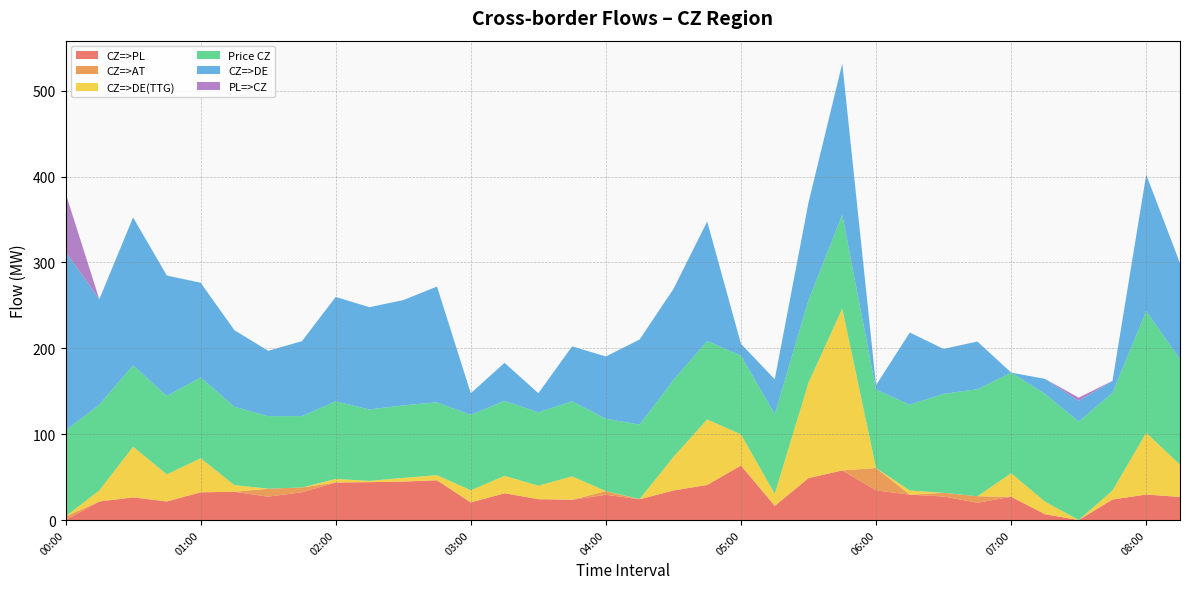

Reading left to right, list all the values displayed in this chart.

CZ=>PL: 0.0	21.6	26.4	21.6	32.3	32.9	27.2	32.3	43.7	44.1	44.8	46.3	20.5	31.2	24.3	23.6	29.4	24.2	34.4	40.9	63.5	16.5	48.8	57.8	34.6	29.5	27.4	20.1	27.1	6.8	0.0	23.9	29.7	26.9
CZ=>AT: 4.2	0.0	0.0	0.0	0.0	0.0	9.3	5.6	0.0	0.0	0.0	0.0	0.0	0.0	0.0	0.0	4.3	0.0	0.0	0.0	0.0	0.0	0.0	0.0	26.0	0.0	4.3	7.6	0.0	0.0	0.0	0.0	0.0	0.0
CZ=>DE(TTG): 0.0	12.9	59.0	31.6	39.7	7.8	0.0	0.0	4.2	1.5	4.3	6.0	14.2	20.3	15.7	27.3	0.0	0.2	39.1	76.3	36.3	14.1	111.2	188.6	0.0	4.9	0.0	0.0	27.4	14.7	0.0	10.4	72.0	37.6
Price CZ: 99.9	99.9	94.7	91.3	94.1	91.2	84.5	83.1	90.3	83.1	84.5	84.8	87.8	87.3	85.5	87.5	84.2	86.8	89.7	91.3	91.6	92.6	96.0	109.1	91.2	100.0	115.2	124.6	117.2	125.5	114.7	113.8	141.6	122.7
CZ=>DE: 208.6	122.8	172.3	140.3	110.3	89.2	76.1	87.3	121.6	119.2	122.6	134.9	25.2	44.3	22.2	63.9	72.6	99.1	105.9	139.2	13.8	40.8	113.8	176.2	5.3	84.0	52.4	55.6	0.0	17.4	24.1	13.9	159.0	112.0
PL=>CZ: 68.2	0.0	0.0	0.0	0.0	0.0	0.0	0.0	0.0	0.0	0.0	0.0	0.0	0.0	0.0	0.0	0.0	0.0	0.0	0.0	0.0	0.0	0.0	0.0	0.0	0.0	0.0	0.0	0.0	0.0	3.8	0.0	0.0	0.0